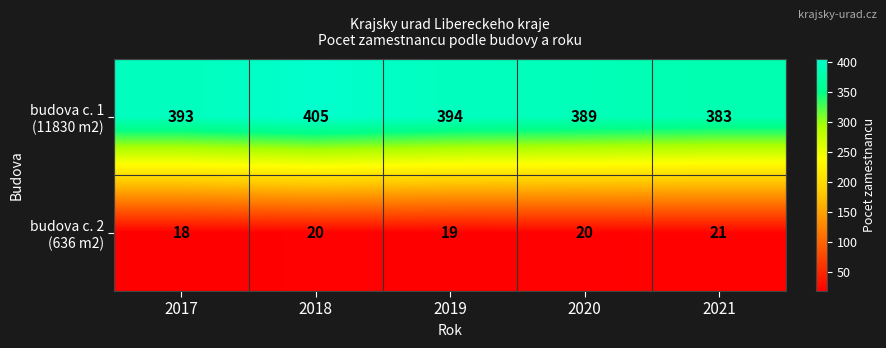

How many categories are shown in the chart?

5